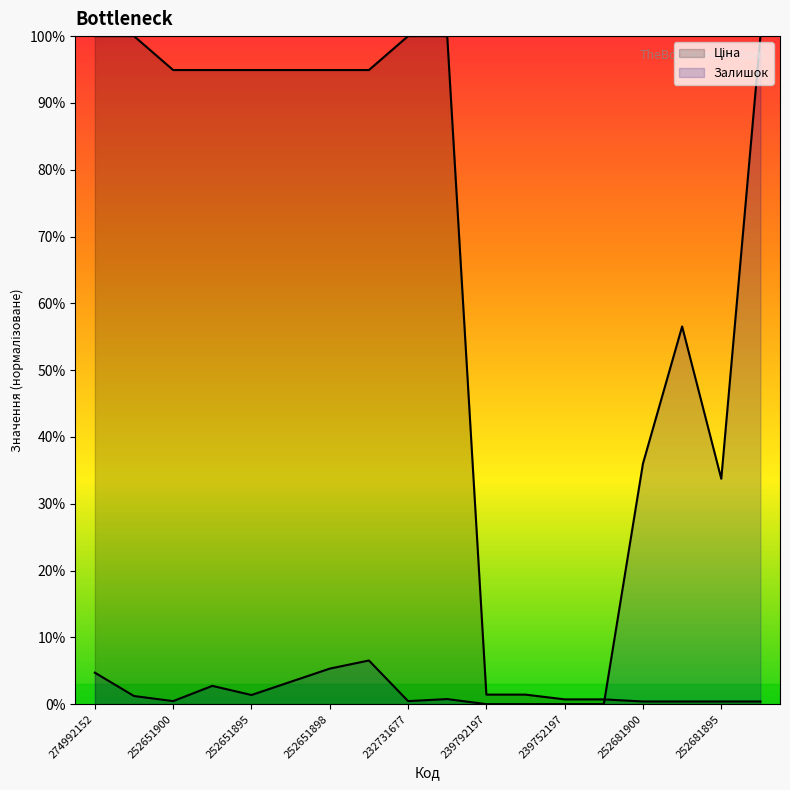

Reading left to right, transcribe all the data shown in this chart.

Ціна: 274992152=1.0	274992132=1.0	252651900=0.9	252651899=0.9	252651895=0.9	252651891=0.9	252651898=0.9	252651893=0.9	232731677=1.0	232731676=1.0	239792197=0.0	239792196=0.0	239752197=0.0	239752196=0.0	252681900=0.0	252681899=0.0	252681895=0.0	252681891=0.0
Залишок: 274992152=0.0	274992132=0.0	252651900=0.0	252651899=0.0	252651895=0.0	252651891=0.0	252651898=0.1	252651893=0.1	232731677=0.0	232731676=0.0	239792197=0.0	239792196=0.0	239752197=0.0	239752196=0.0	252681900=0.4	252681899=0.6	252681895=0.3	252681891=1.0